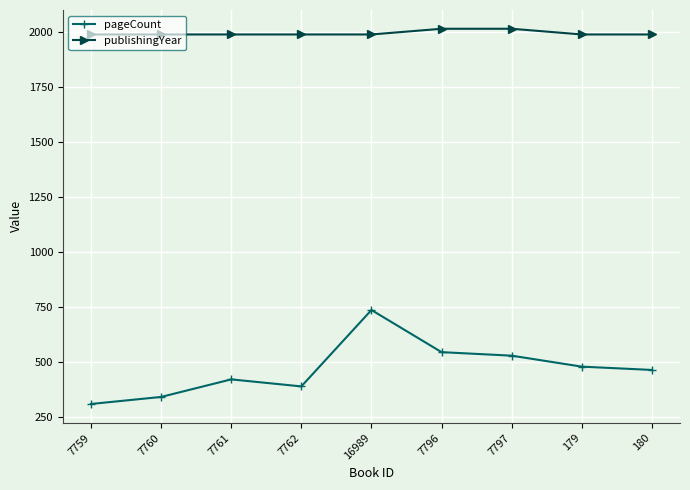

What is the minimum value shown in the chart?

308